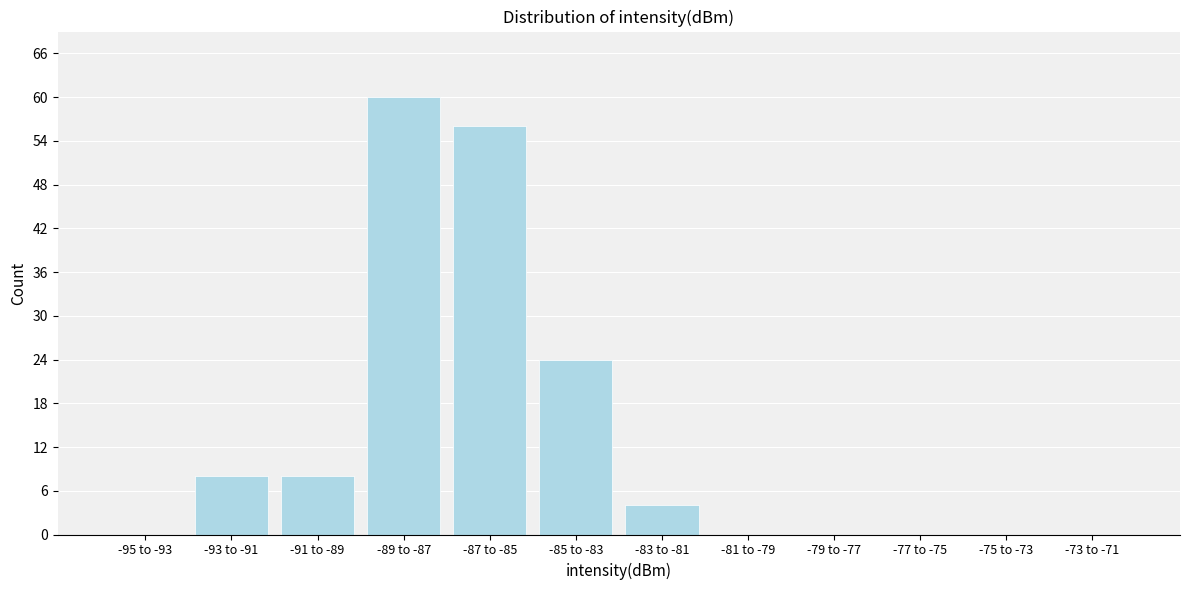

Reading right to left, transcribe all the data shown in this chart.

-73 to -71=0	-75 to -73=0	-77 to -75=0	-79 to -77=0	-81 to -79=0	-83 to -81=4	-85 to -83=24	-87 to -85=56	-89 to -87=60	-91 to -89=8	-93 to -91=8	-95 to -93=0